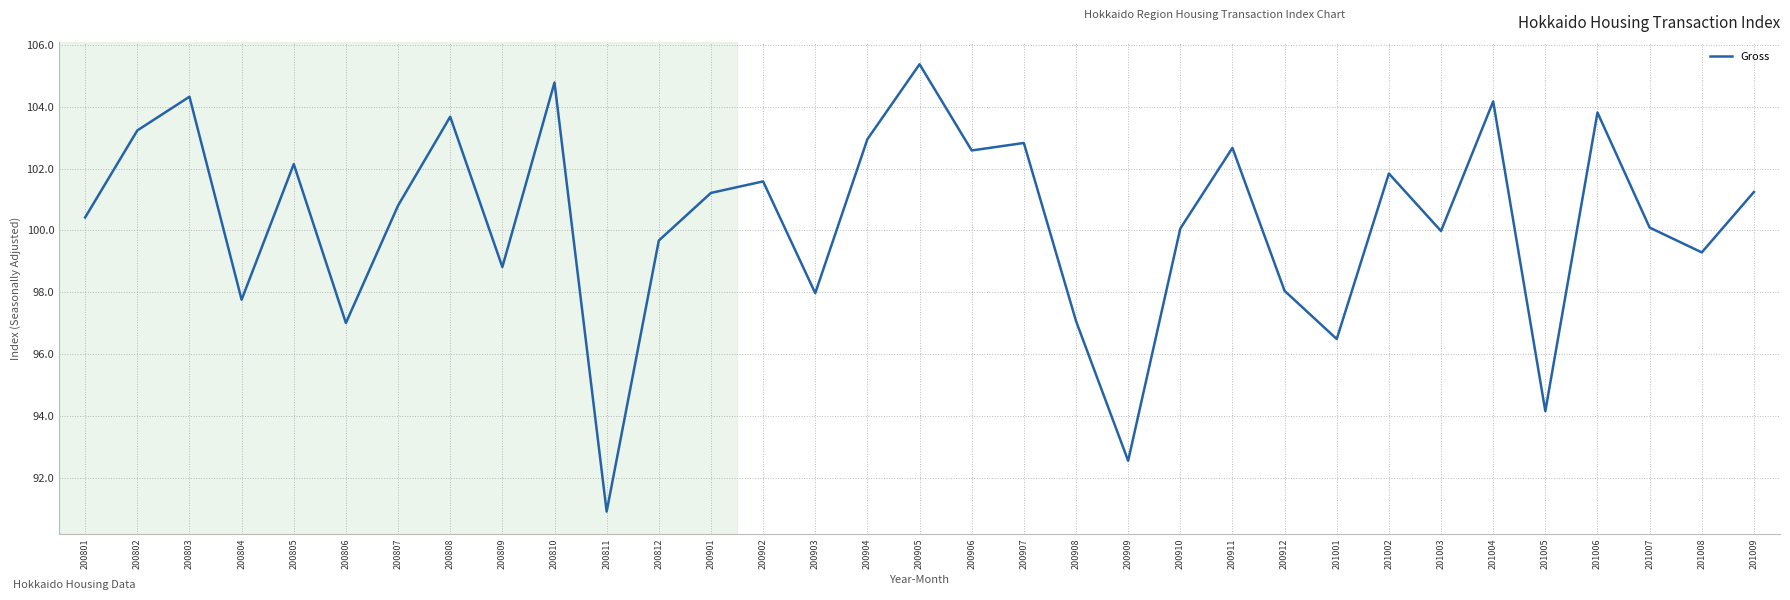

True or false: the data has more than 2 interior local peaks.

True